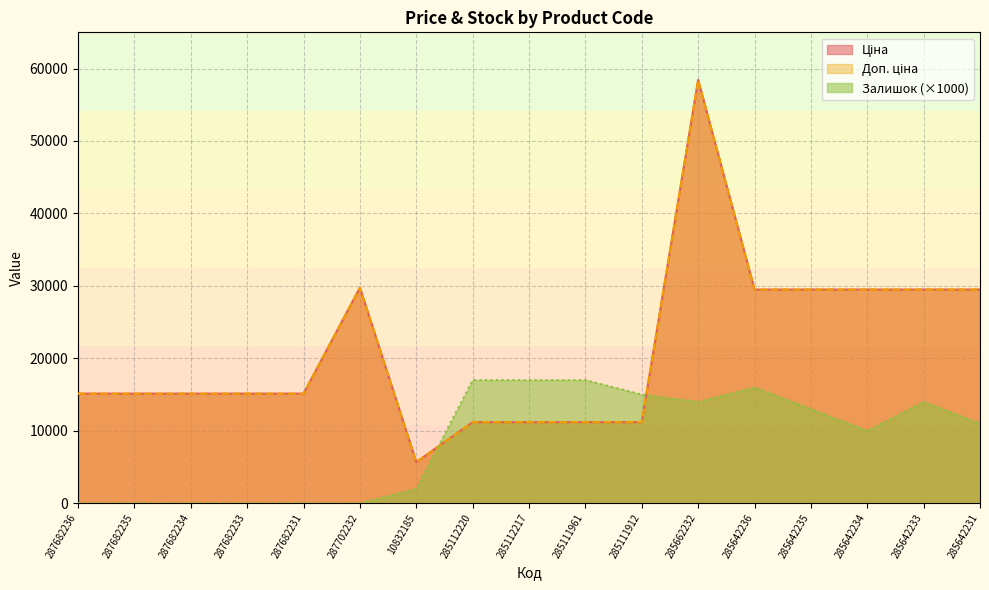

How many data points in Залишок are above 11000?

8